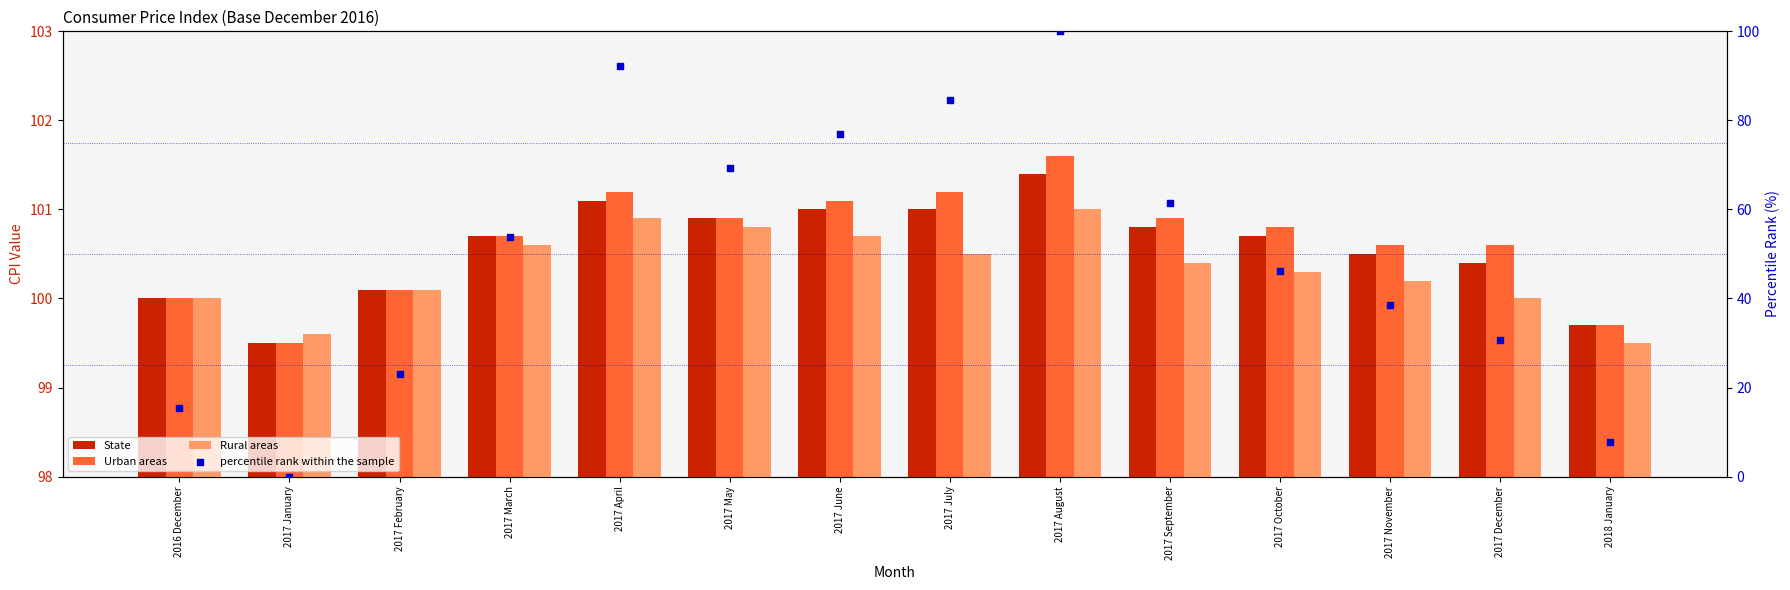

Which series reaches the maximum Y coordinate?

Urban areas